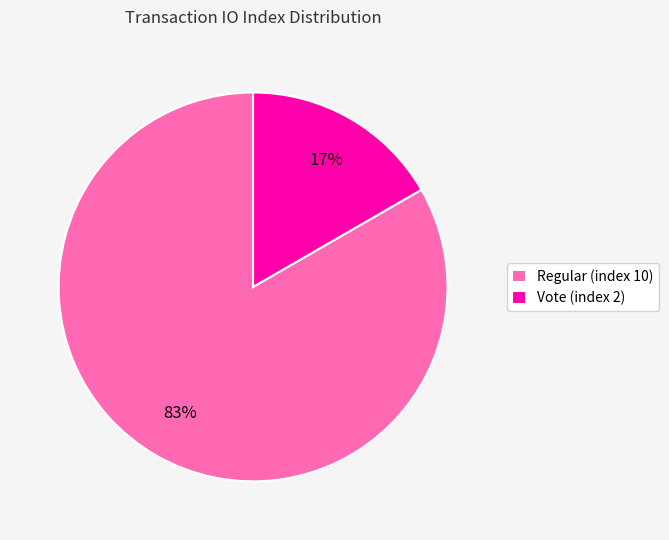

Which category has the biggest portion of the pie?

Regular (index 10)